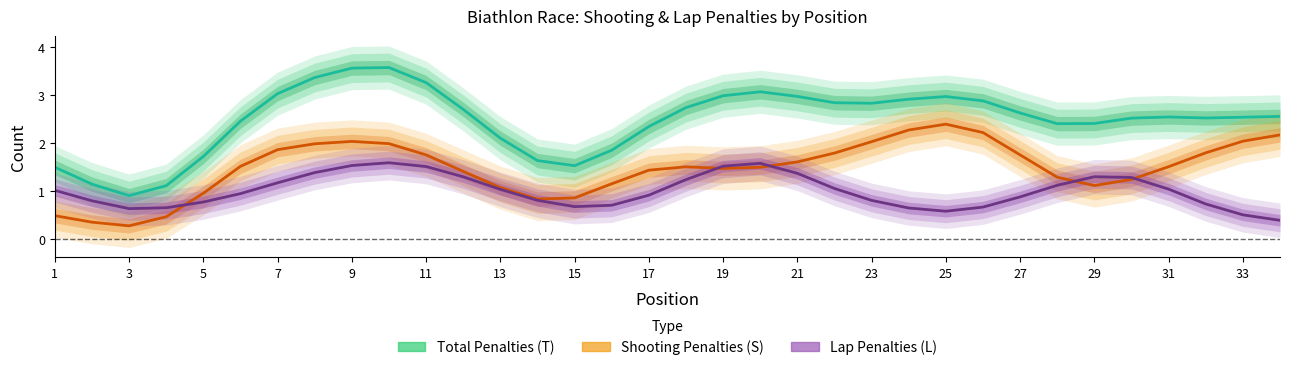

Is this an area chart (filled region under the line)?

No